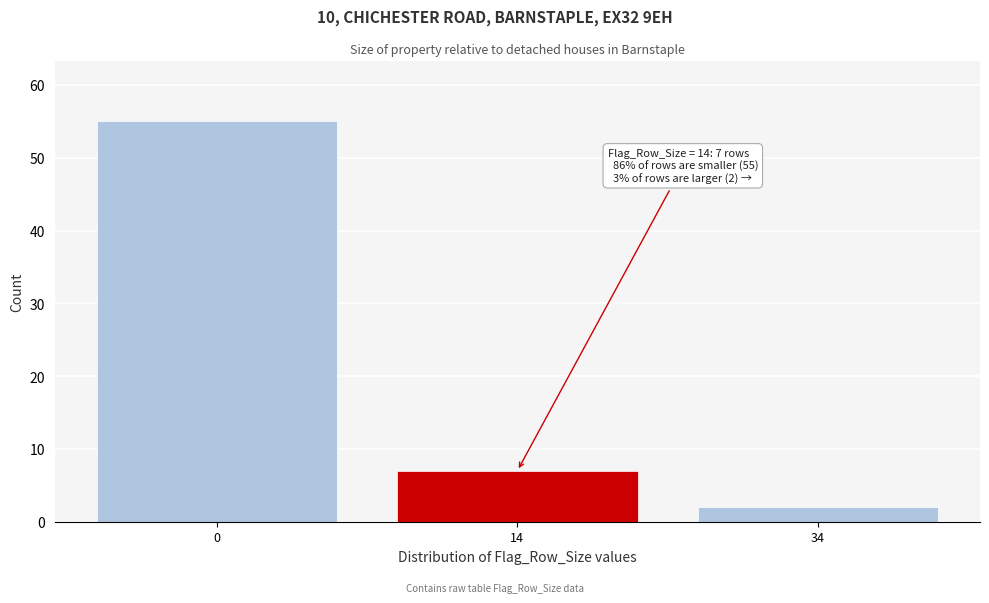

Reading left to right, transcribe all the data shown in this chart.

0=55	14=7	34=2